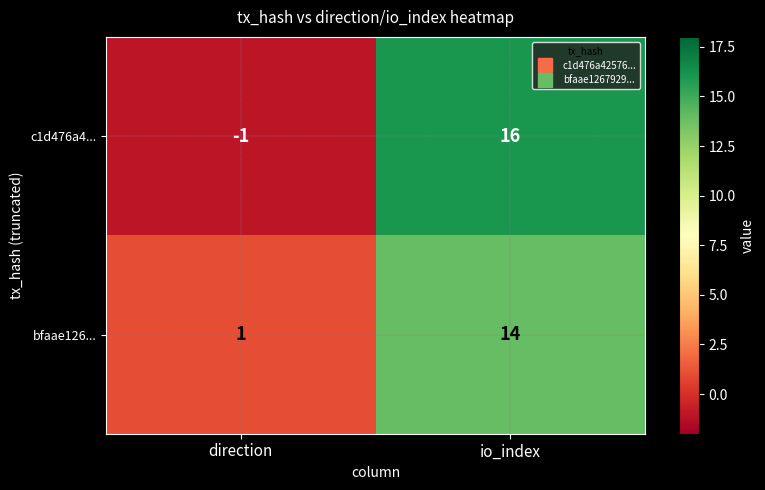

Between direction and io_index, which series saw the biggest shift?

c1d476a4...